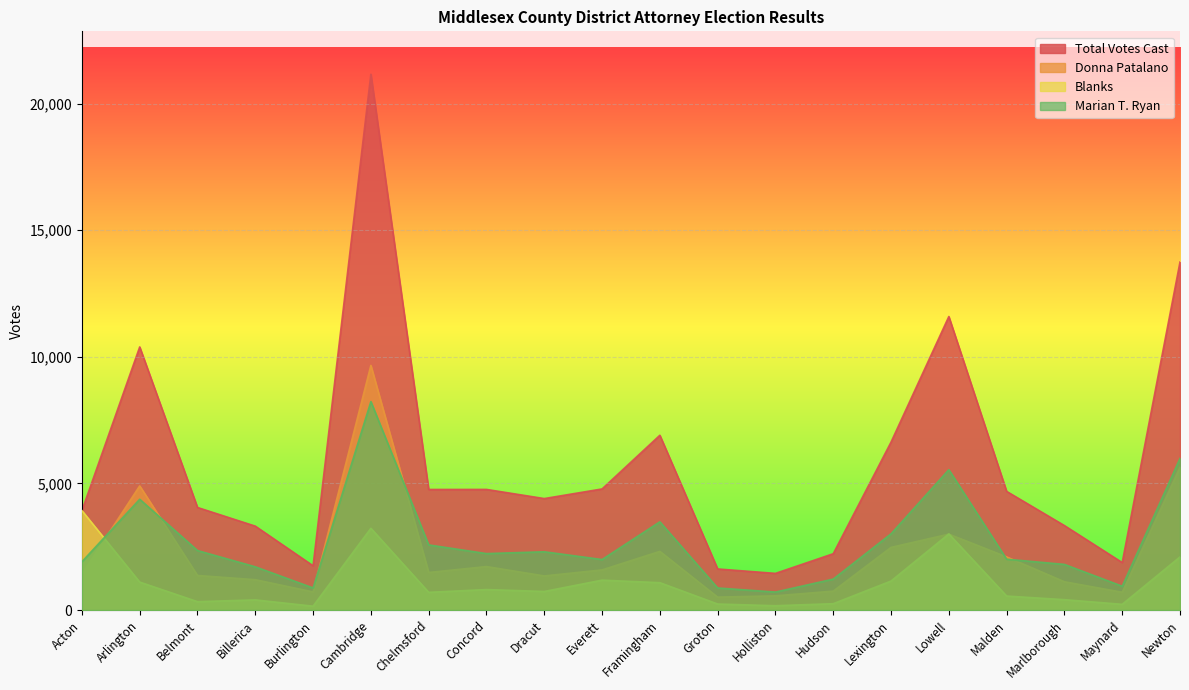

What is the difference between the maximum and minimum values in the Marian T. Ryan series?

7523